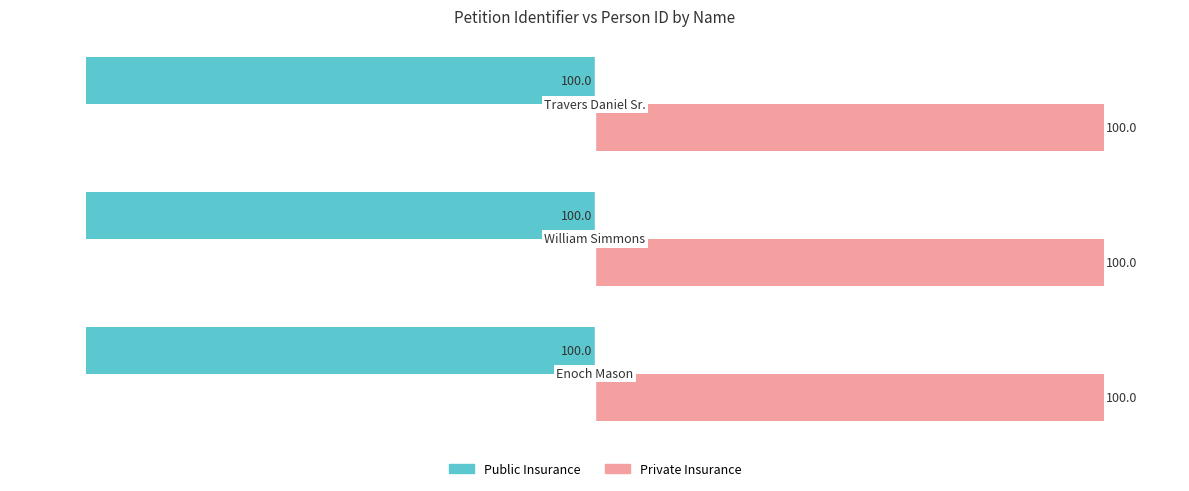

At how many categories does at least one series exceed 21?

3